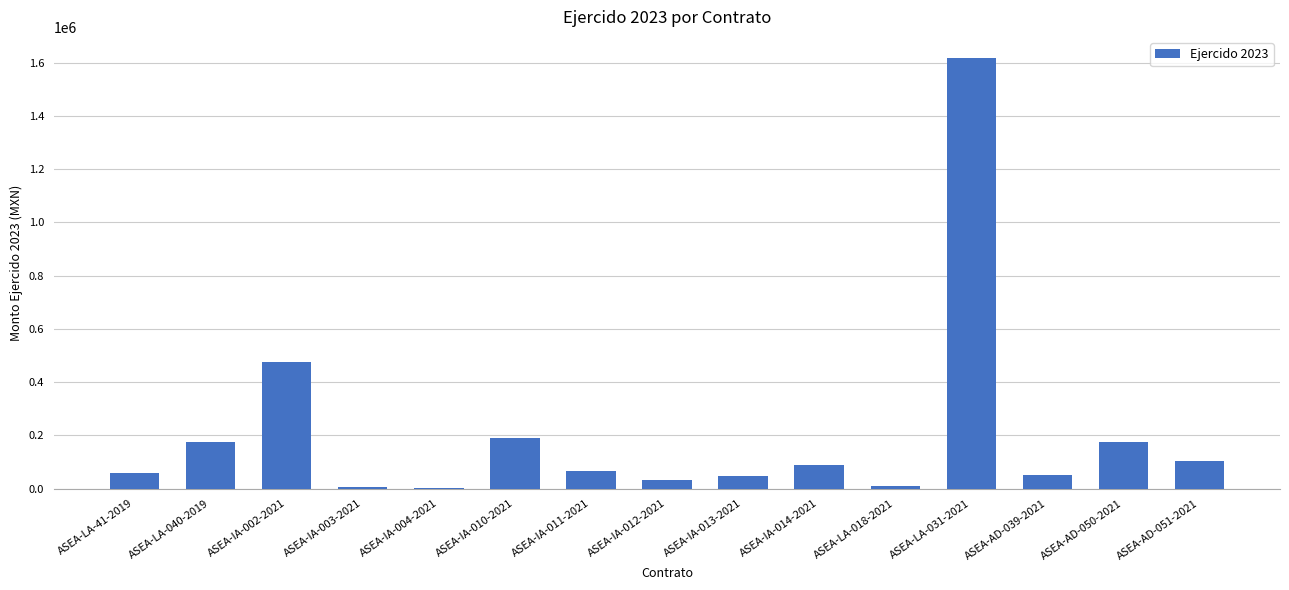

What is the change in value from ASEA-IA-002-2021 to ASEA-IA-014-2021?

-385674.8